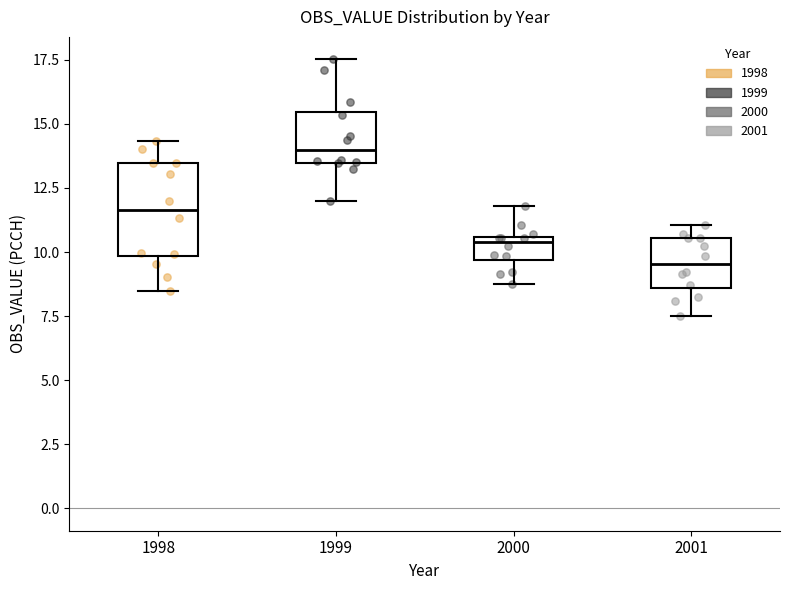

Comparing the boxes themselves (not the whiskers), which one is the tallest?

1998